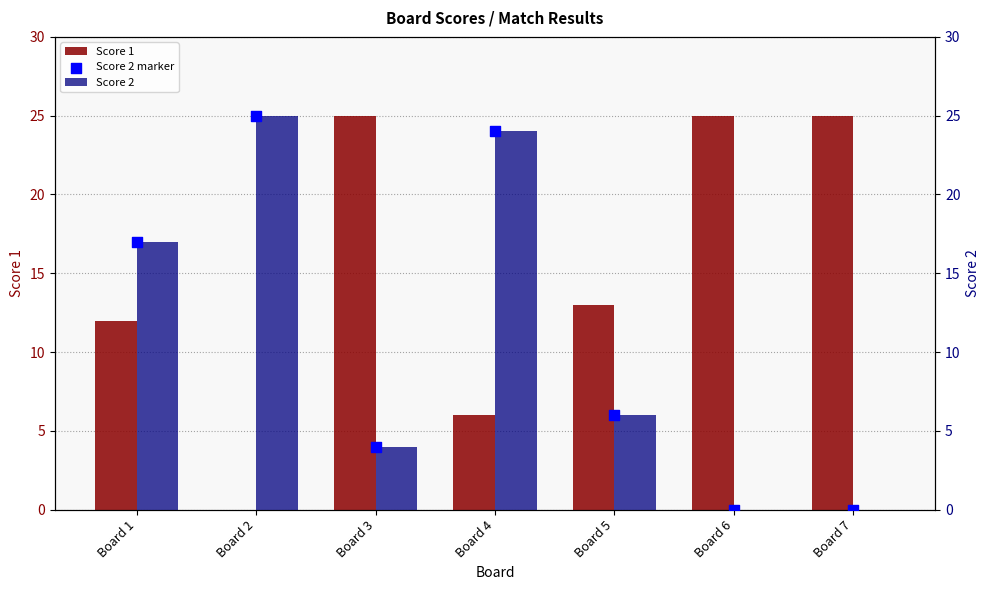

Which series contains the lowest Y value?

Score 1